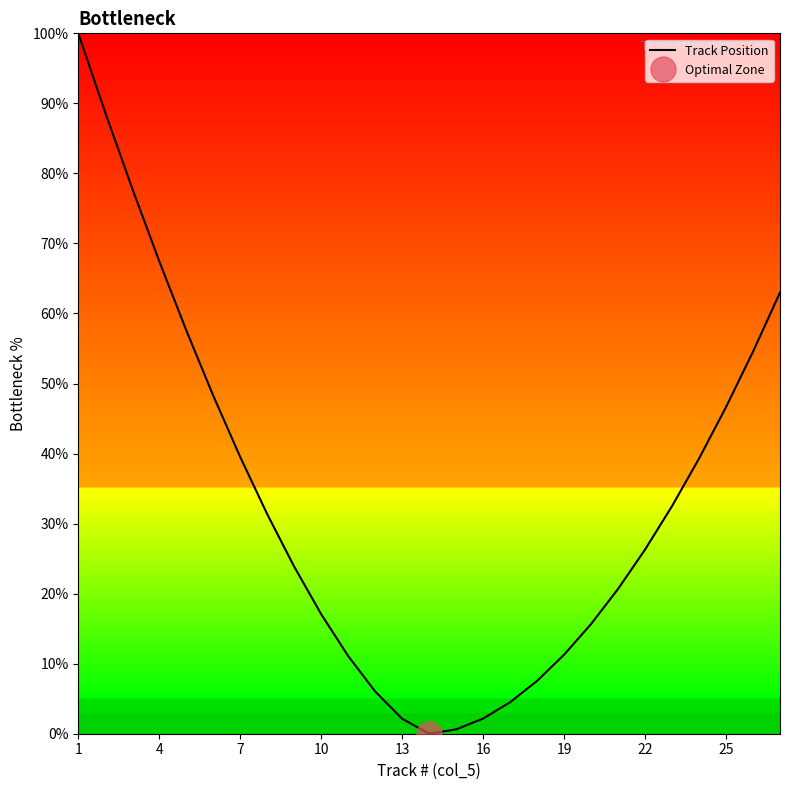

How many interior local valleys (lower than both neighbors) does the data have?

1